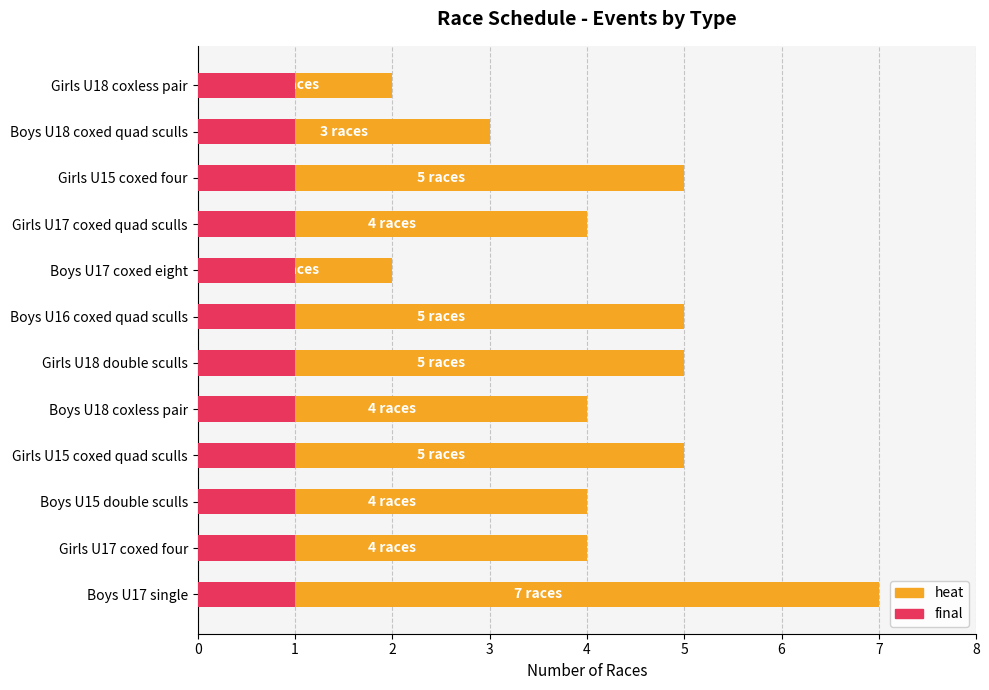

At 1, list the series in order from smallest to largest.

final, heat